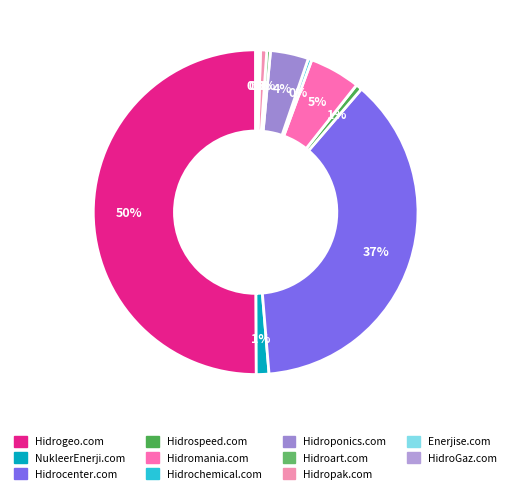

Rank the categories by value from lowest to highest.

Enerjise.com, HidroGaz.com, Hidrochemical.com, Hidroart.com, Hidrospeed.com, Hidropak.com, NukleerEnerji.com, Hidroponics.com, Hidromania.com, Hidrocenter.com, Hidrogeo.com